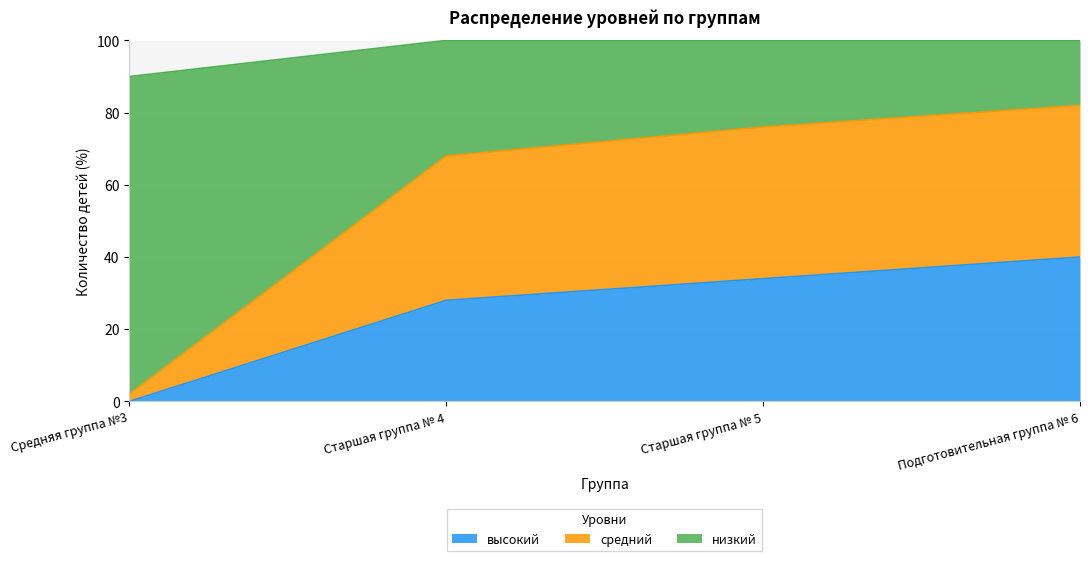

What is the total value across all series at Подготовительная группа № 6?

100